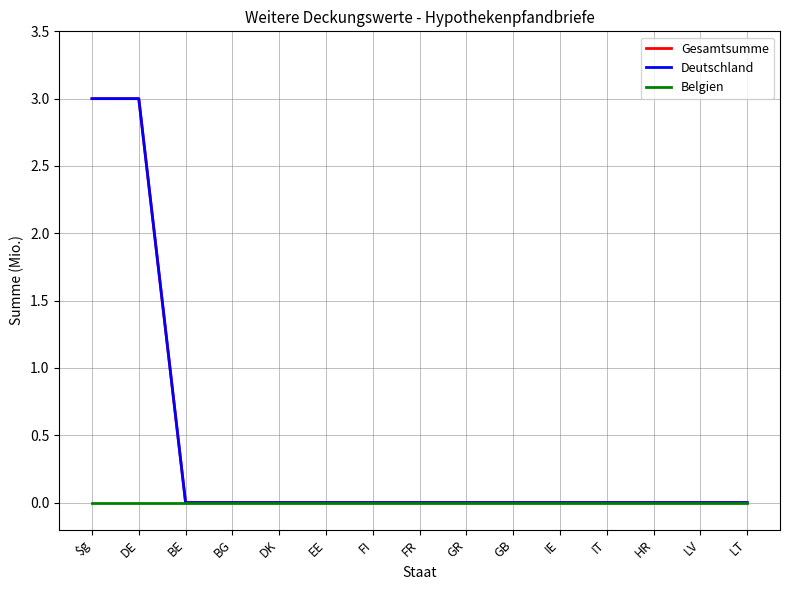

True or false: Deutschland and Gesamtsumme intersect in this chart.

False